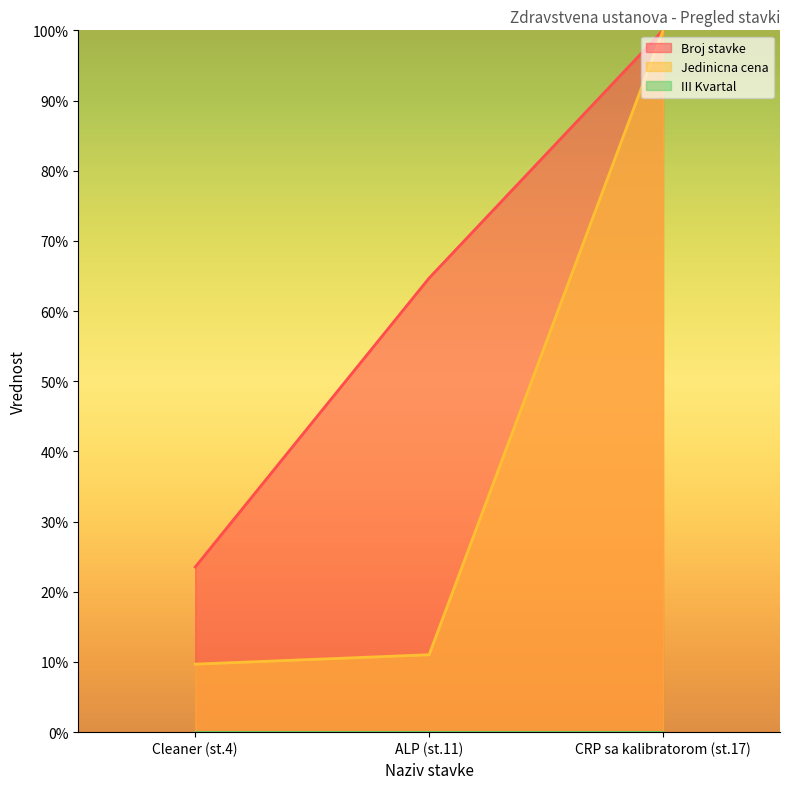

What is the greatest value displayed?

100.0